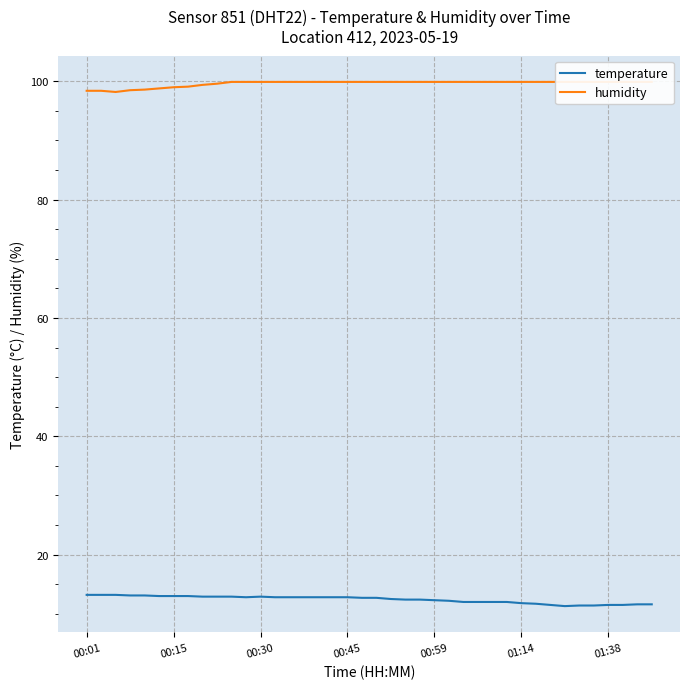

The humidity series shows 136.8 at 33. True or false?

False